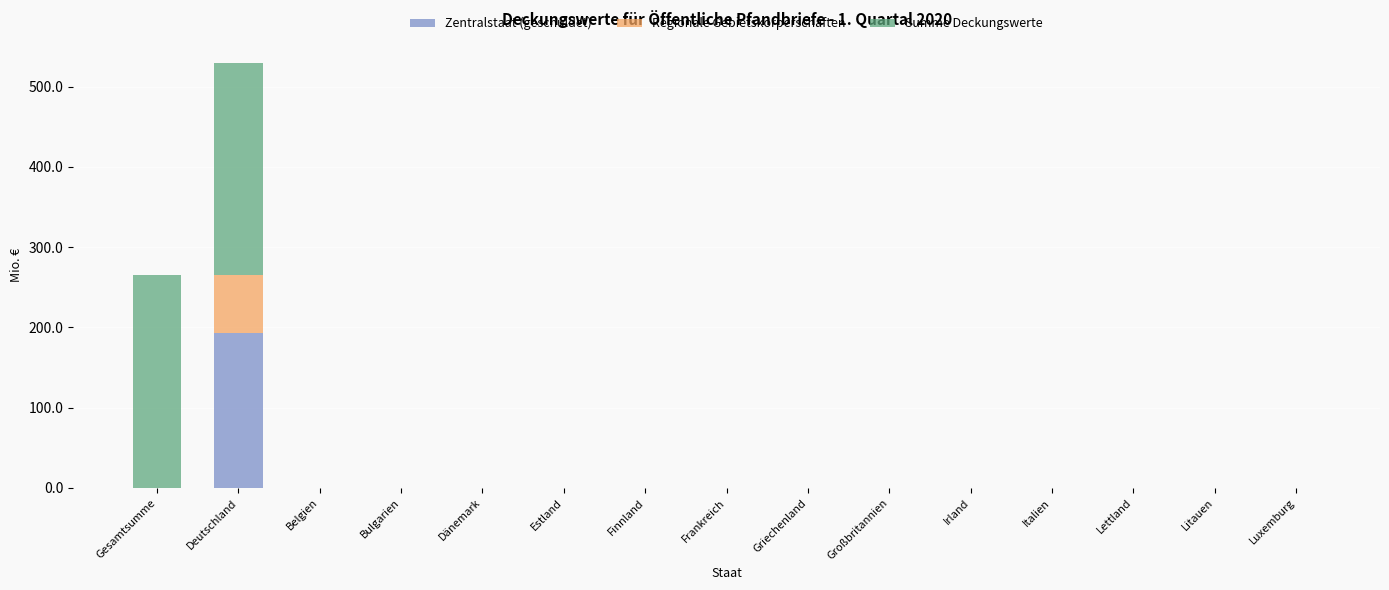

At which category is the sum across all series the highest?

Deutschland